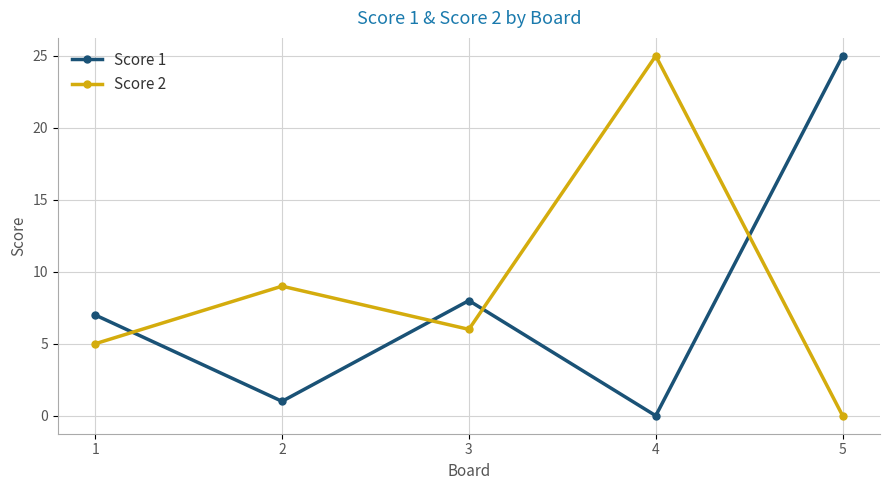

After their last crossing, which series has the higher values: Score 2 or Score 1?

Score 1